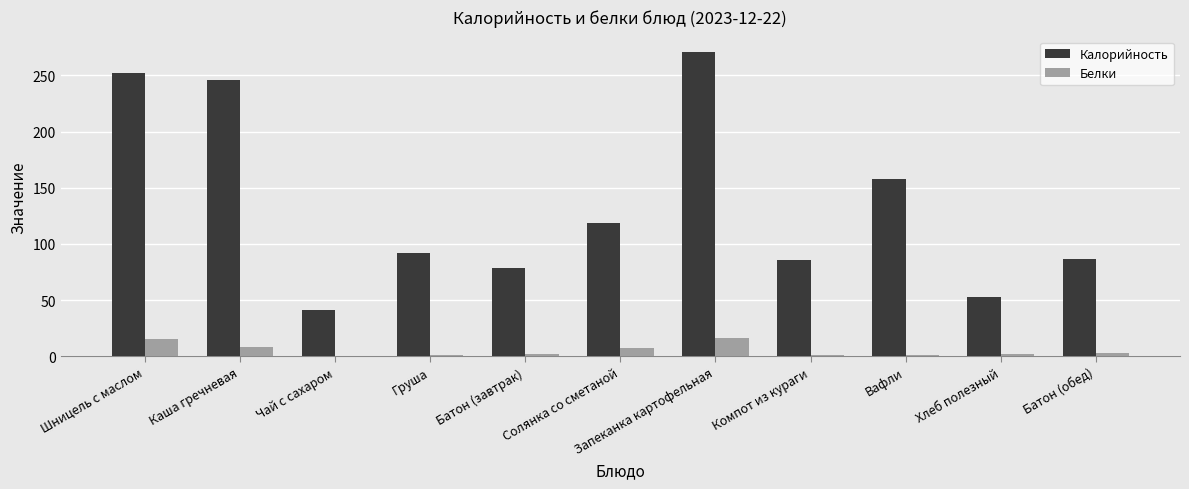

What is the sum of all Калорийность values?

1483.2